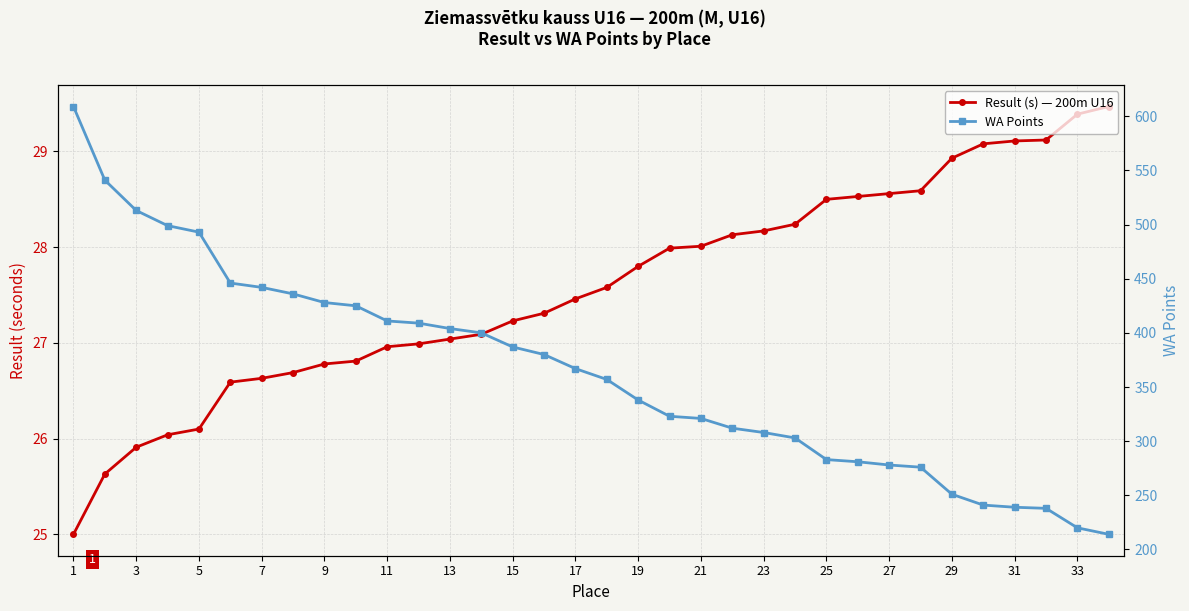

Reading left to right, extract all data points from this chart.

Result (s) — 200m U16: 25.0	25.6	25.9	26.0	26.1	26.6	26.6	26.7	26.8	26.8	27.0	27.0	27.0	27.1	27.2	27.3	27.5	27.6	27.8	28.0	28.0	28.1	28.2	28.2	28.5	28.5	28.6	28.6	28.9	29.1	29.1	29.1	29.4	29.5
WA Points: 609.0	541.0	513.0	499.0	493.0	446.0	442.0	436.0	428.0	425.0	411.0	409.0	404.0	400.0	387.0	380.0	367.0	357.0	338.0	323.0	321.0	312.0	308.0	303.0	283.0	281.0	278.0	276.0	251.0	241.0	239.0	238.0	220.0	214.0